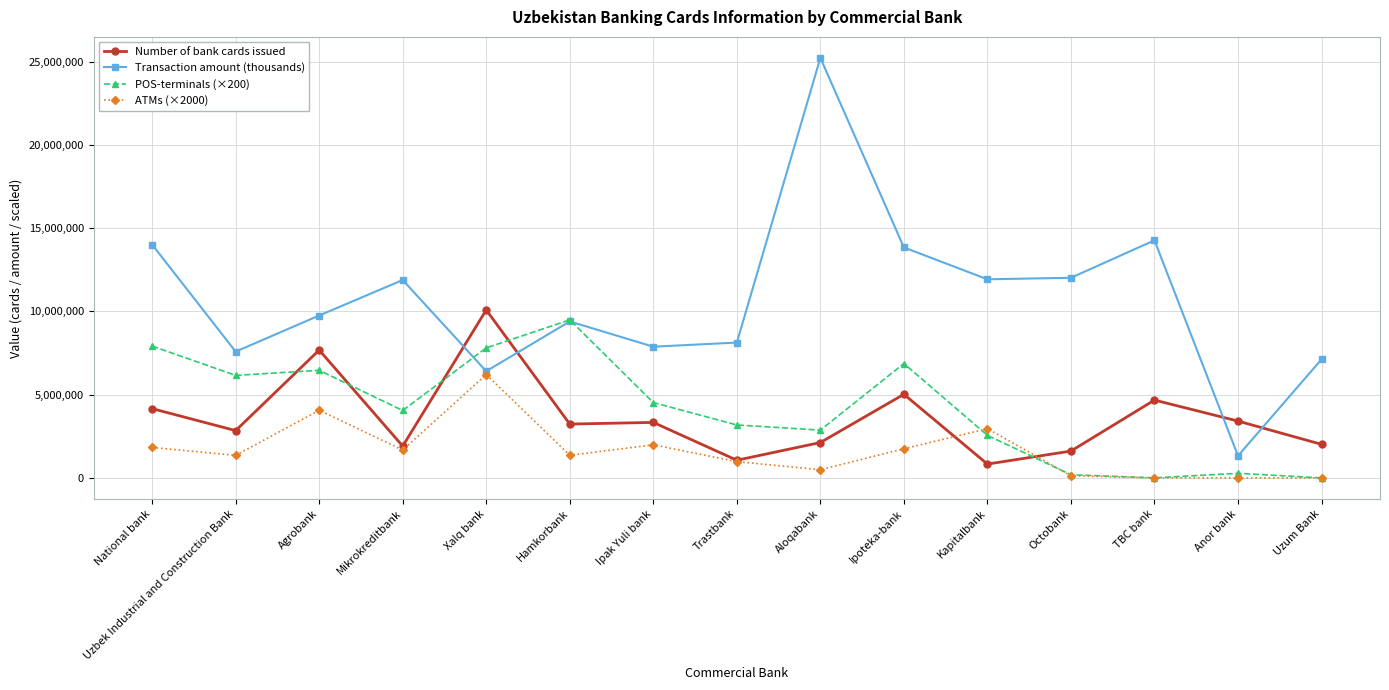

At which category does ATMs (×2000) reach its first local peak?

Agrobank